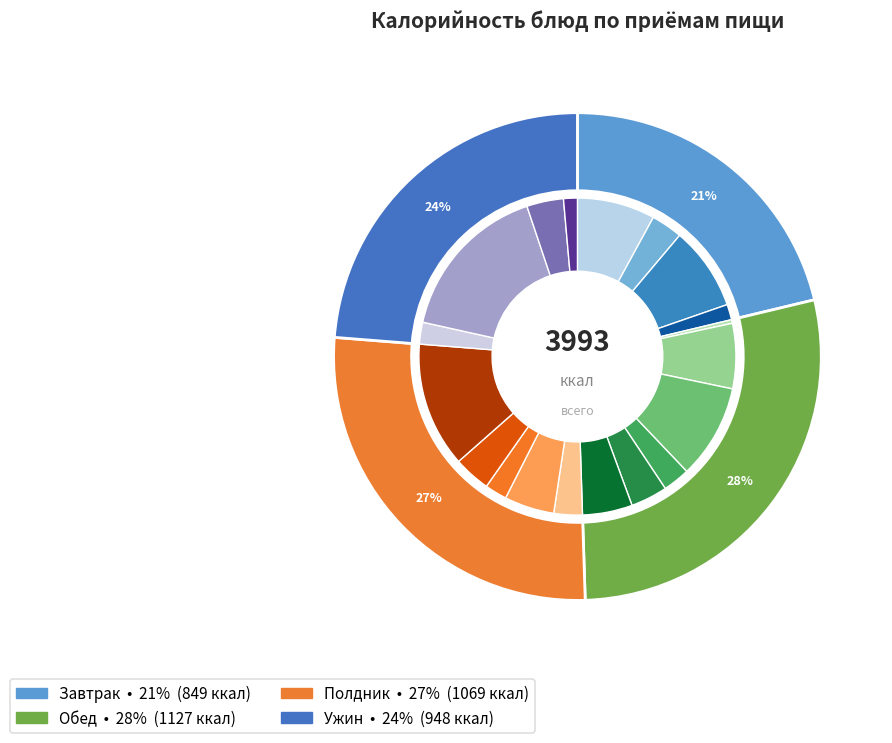

To the nearest percent, what portion does булочка домашняя represent?

13%